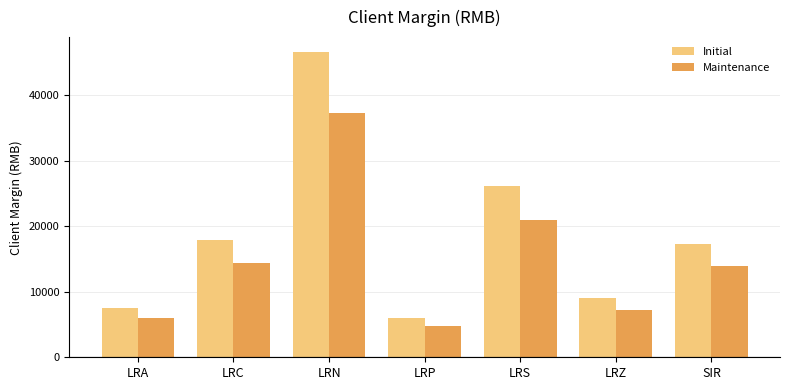

What value does the Initial series have at LRP, to the nearest 100?

6000